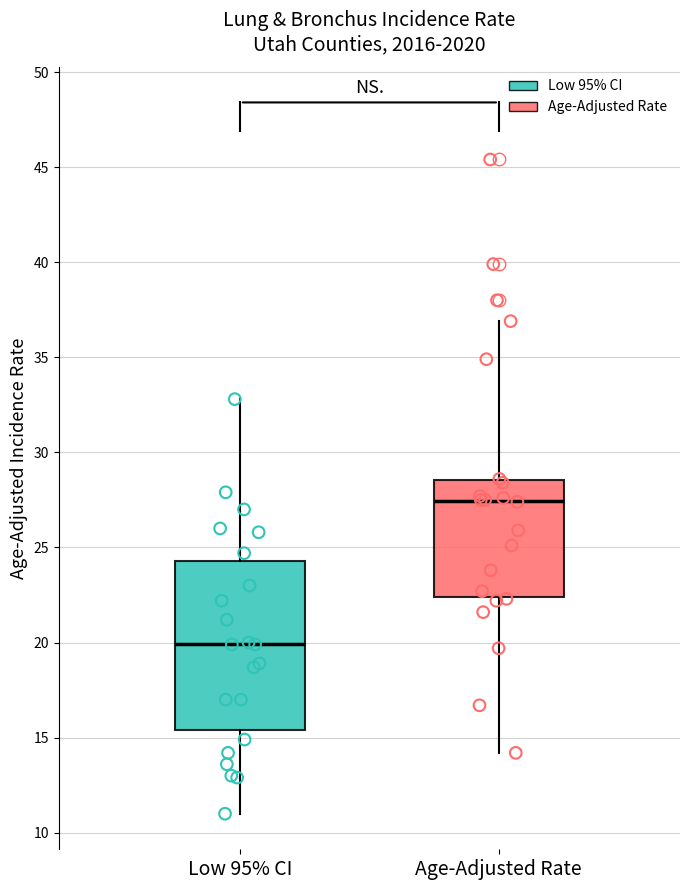

Where does the median line of the box for Age-Adjusted Rate sit on the y-axis? The values are not printed on the chart, so give them approximately, as read against the axis.

27.5